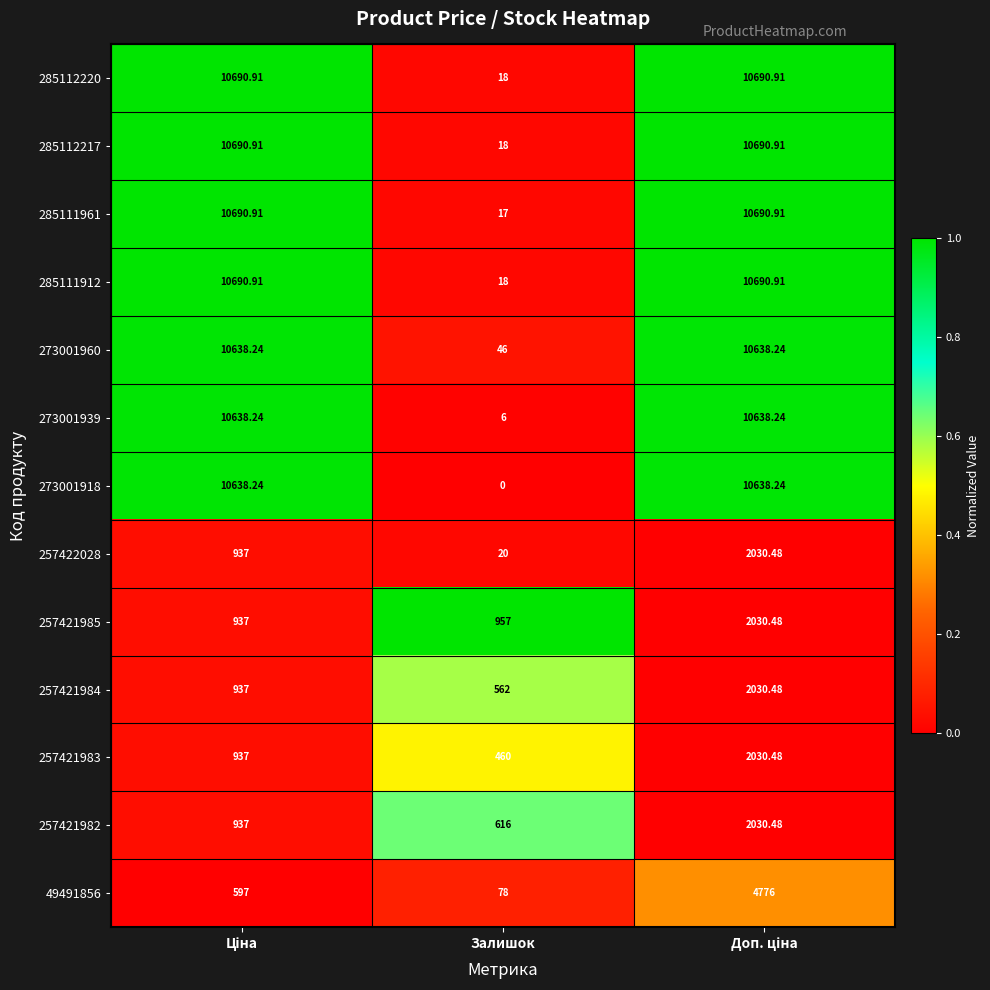

Which category has the lowest value in the 49491856 series?

Залишок